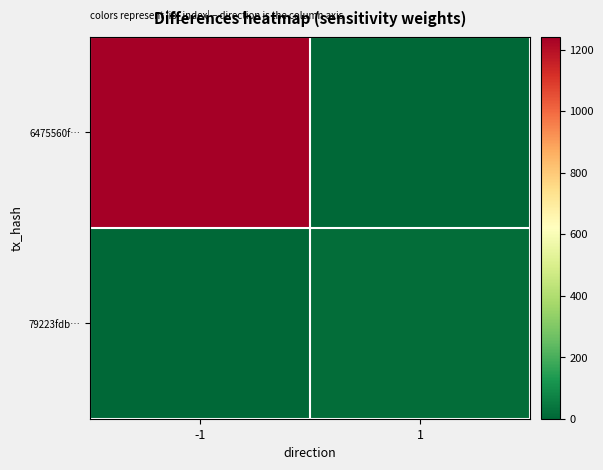

Which series has the largest total across all categories?

6475560f…